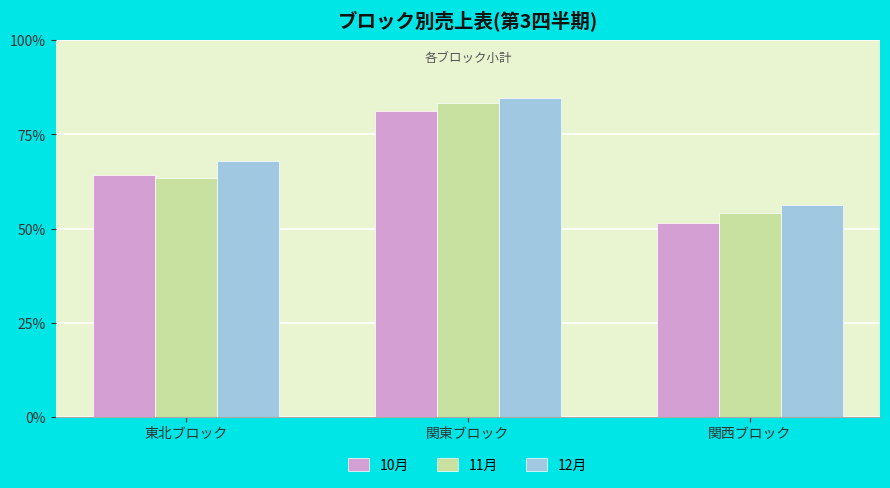

Rank the series by their maximum value, from lowest to highest.

10月, 11月, 12月